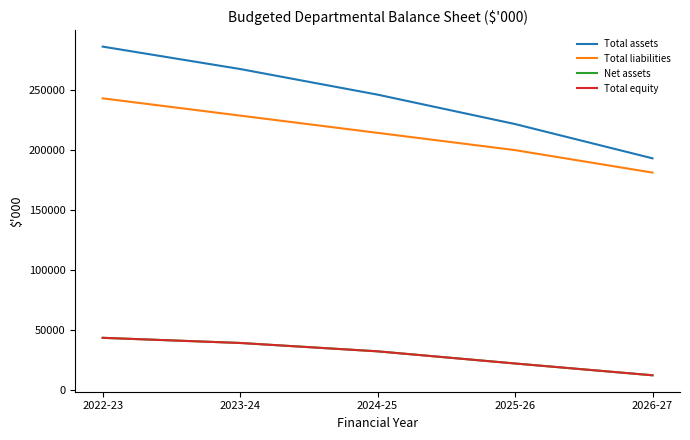

Where does the Net assets series first go above 31891?

2022-23